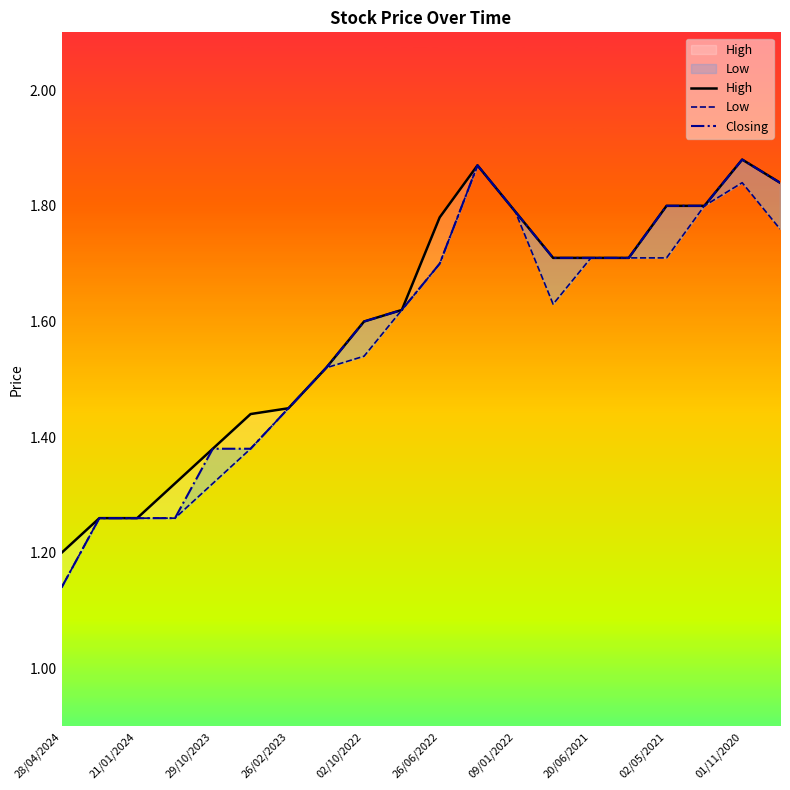

Is this an area chart (filled region under the line)?

No